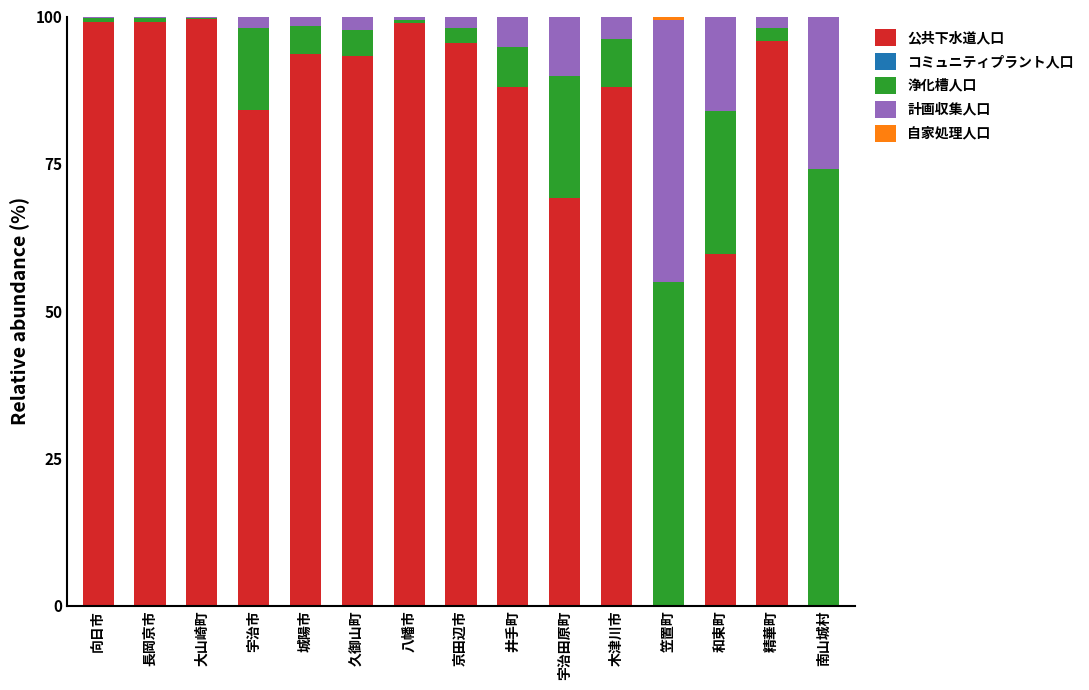

True or false: 公共下水道人口 has a value of 69.2 at 宇治田原町.

True